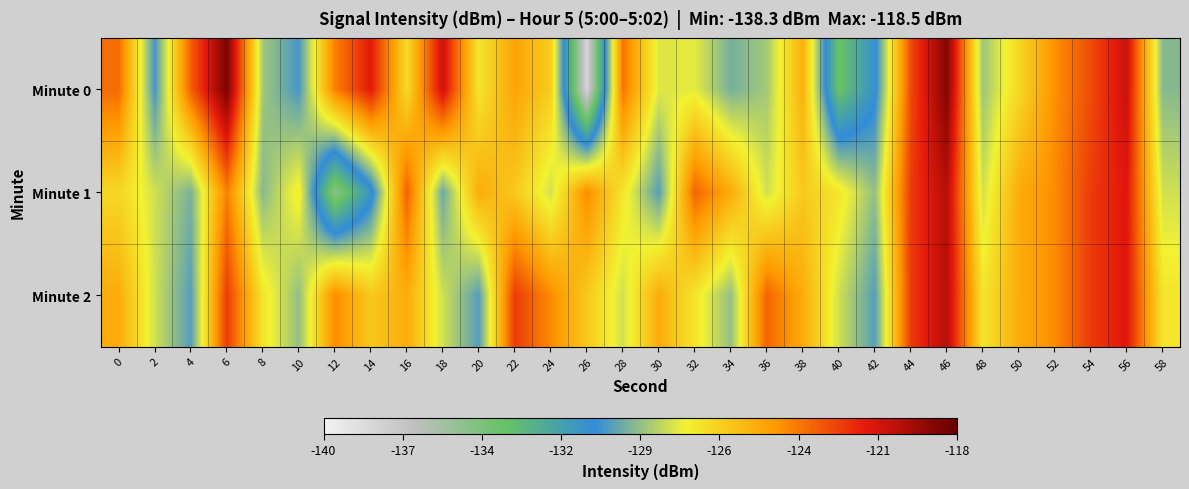

At which category is the sum across all series the highest?

46